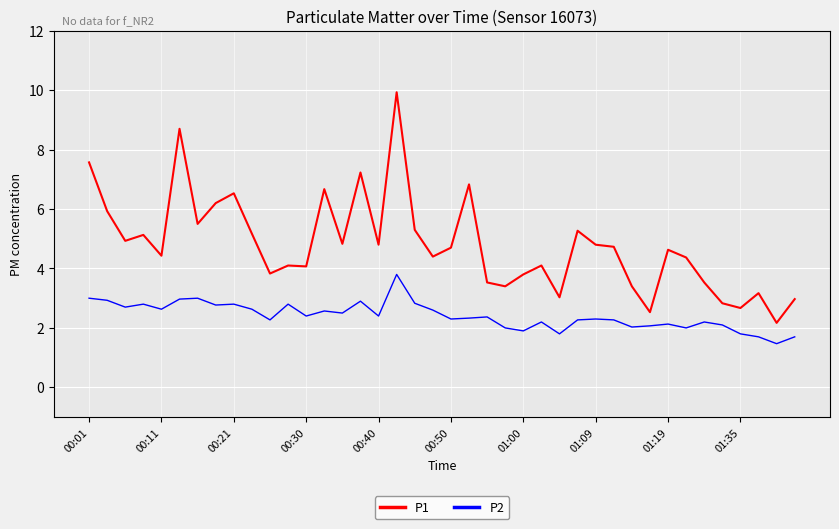

How many values in the P1 series exceed 4?

27